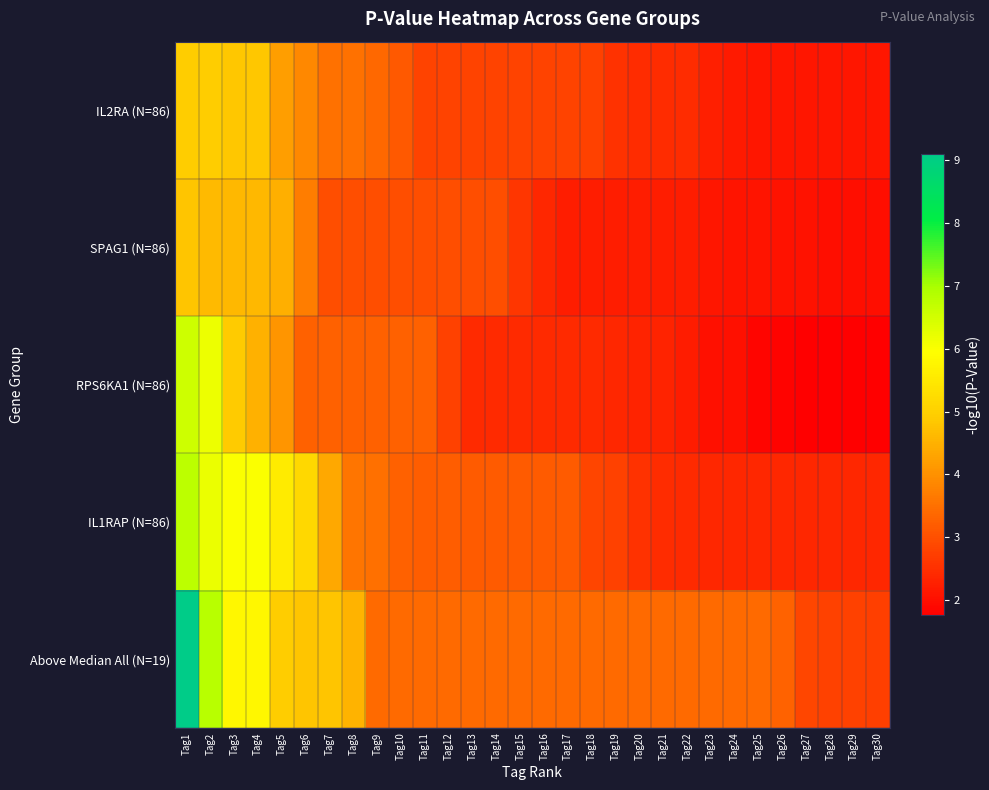

At which category is the sum across all series the highest?

Tag1